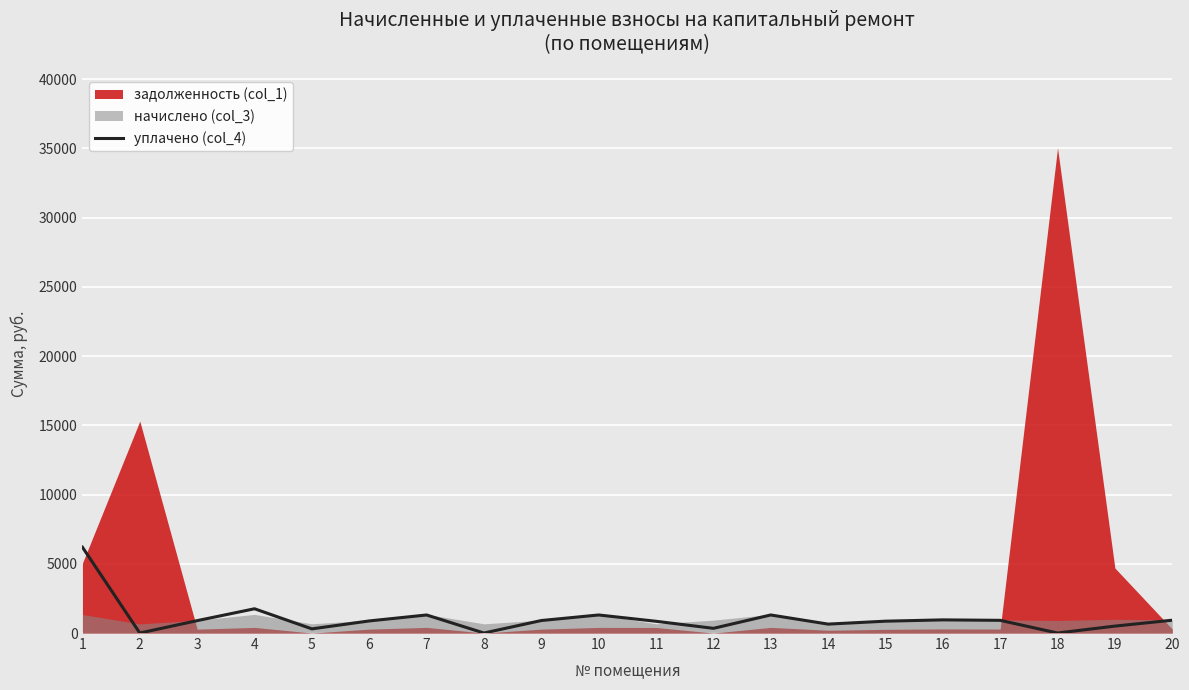

Reading right to left, transcribe all the data shown in this chart.

20=926.2	19=500.0	18=0.0	17=916.3	16=949.6	15=855.7	14=644.5	13=1303.9	12=339.2	11=849.1	10=1303.9	9=902.7	8=0.0	7=1303.9	6=873.6	5=300.0	4=1752.2	3=894.1	2=0.0	1=6198.0